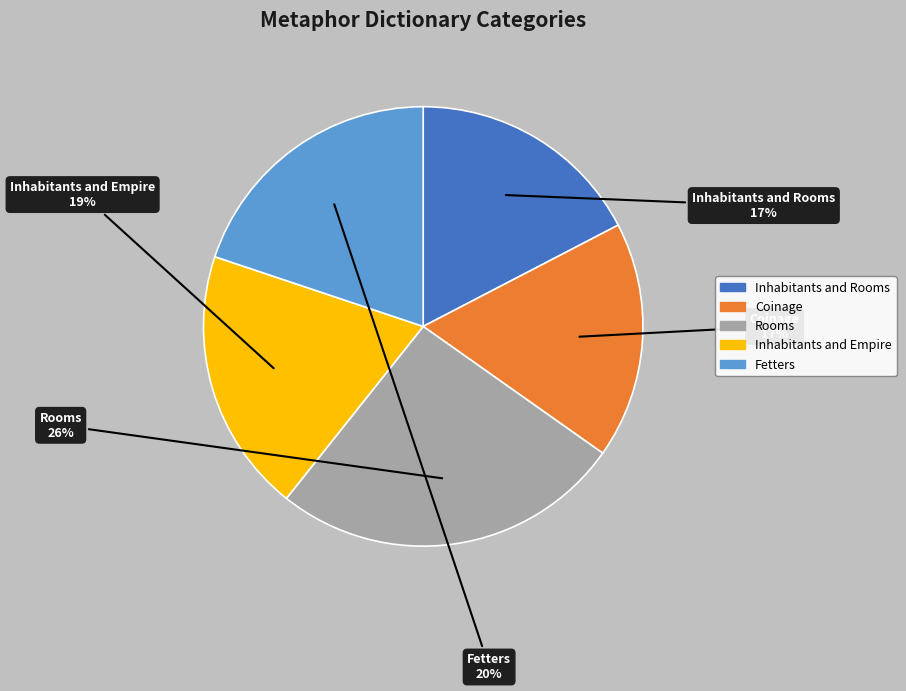

Is there any slice that represents more than half of the pie?

No